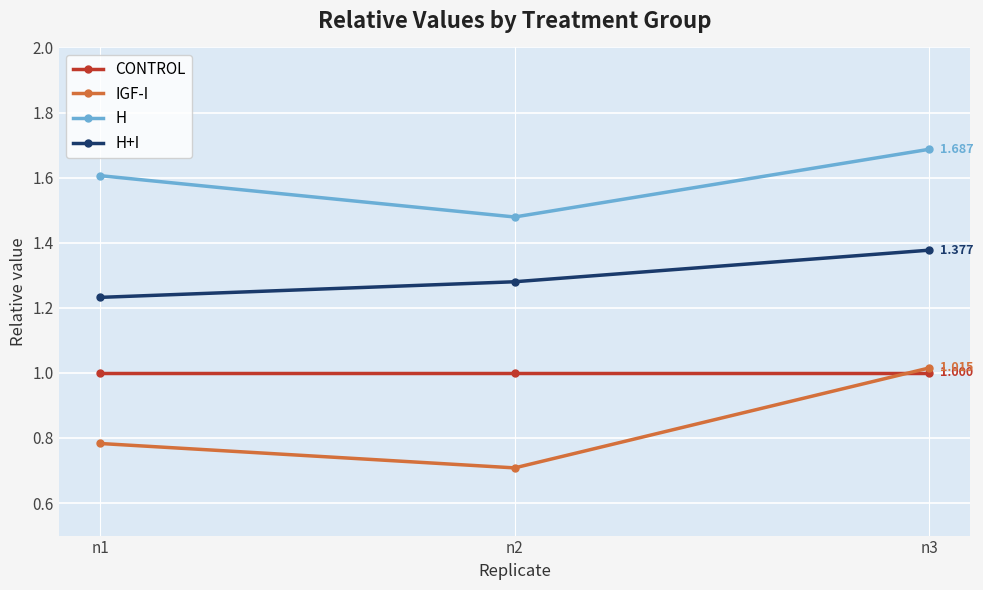

Between n1 and n3, which series saw the biggest shift?

IGF-I